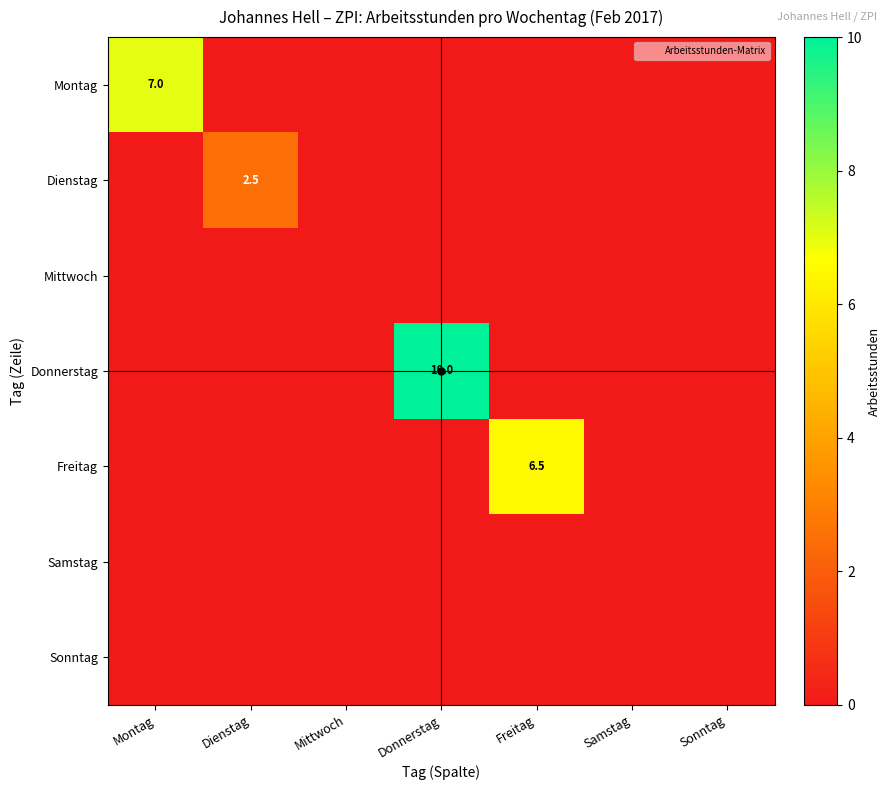

At which category is the sum across all series the highest?

Donnerstag